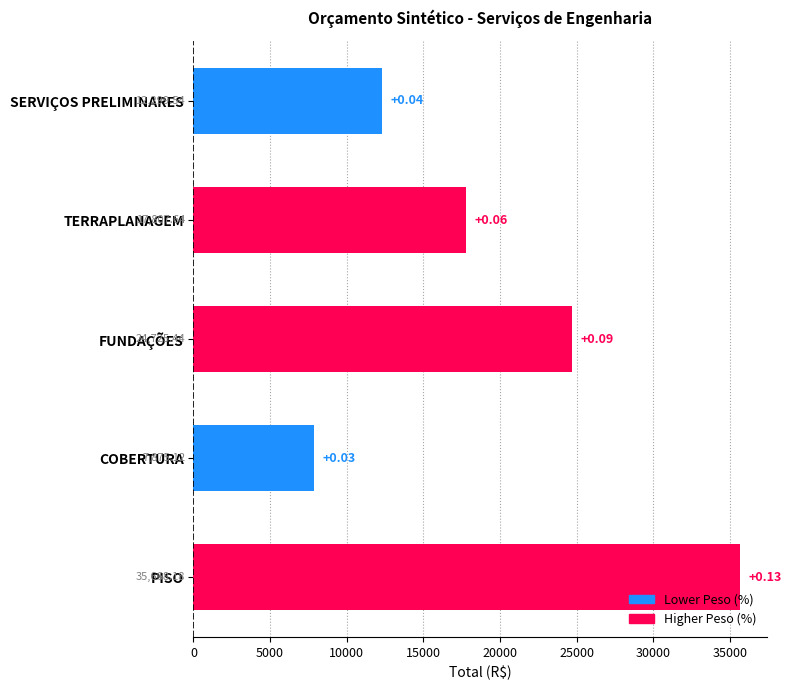

The chart shows a value of 64039.7 at PISO. True or false?

False